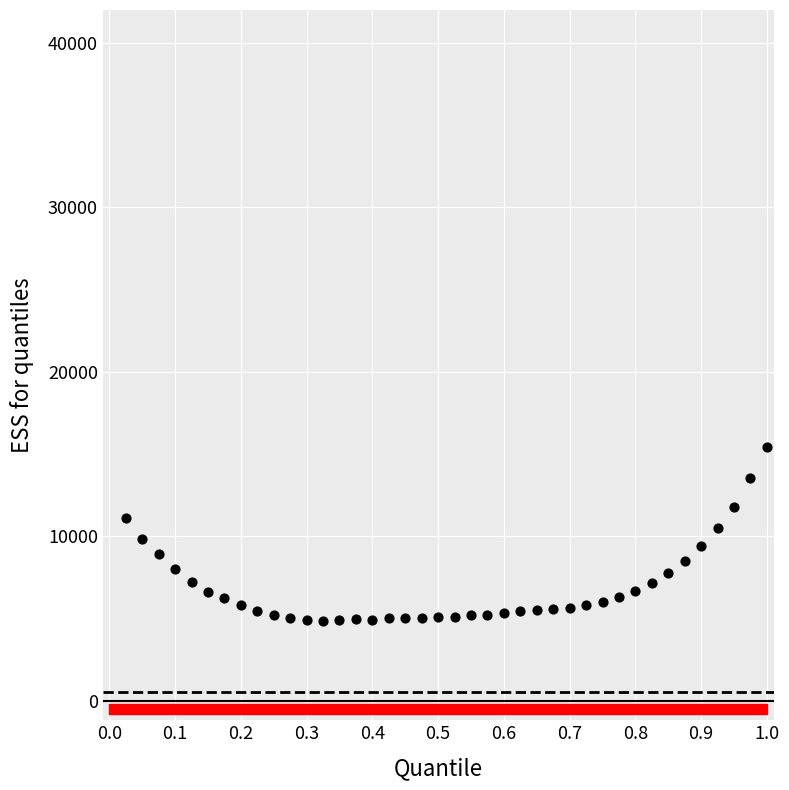

What is the range of X values (max minus min)?

1.0